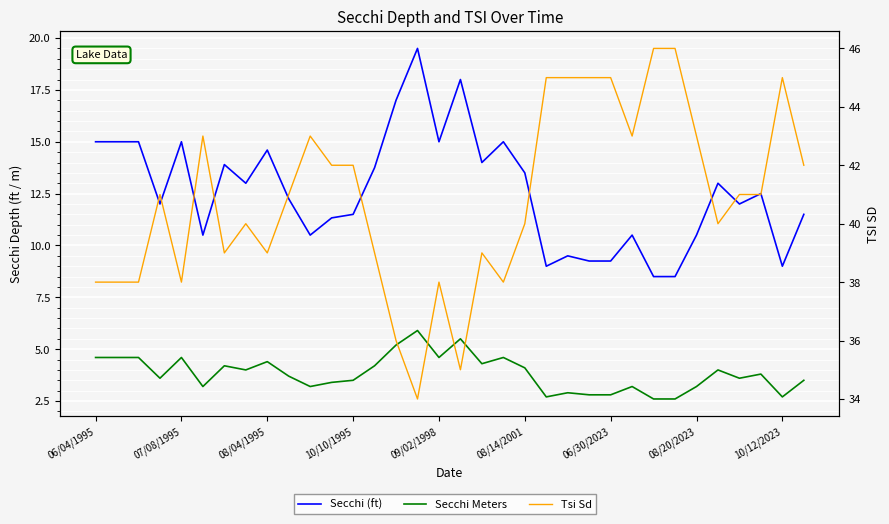

At how many categories does at least one series exceed 23?

34